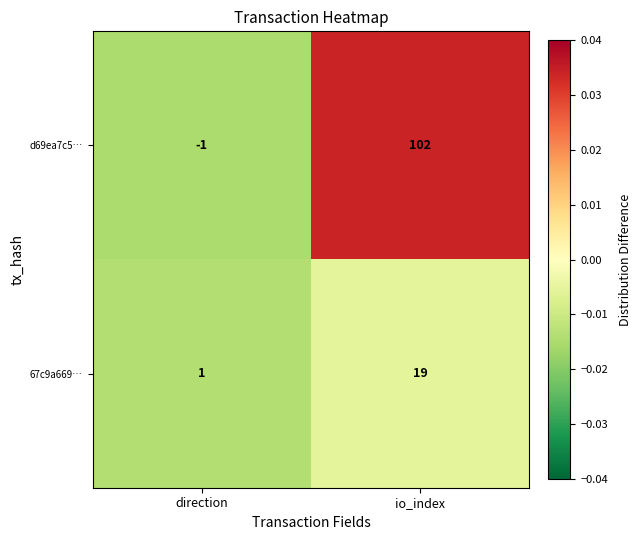

Which series has the largest range (max minus min)?

d69ea7c5…